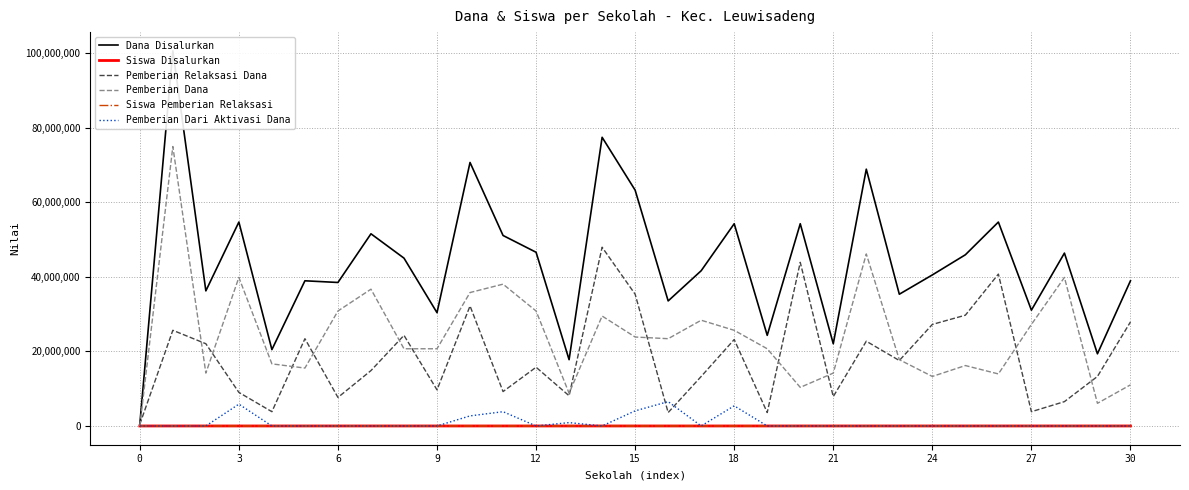

Which series changed the most between 18 and 19?

Dana Disalurkan